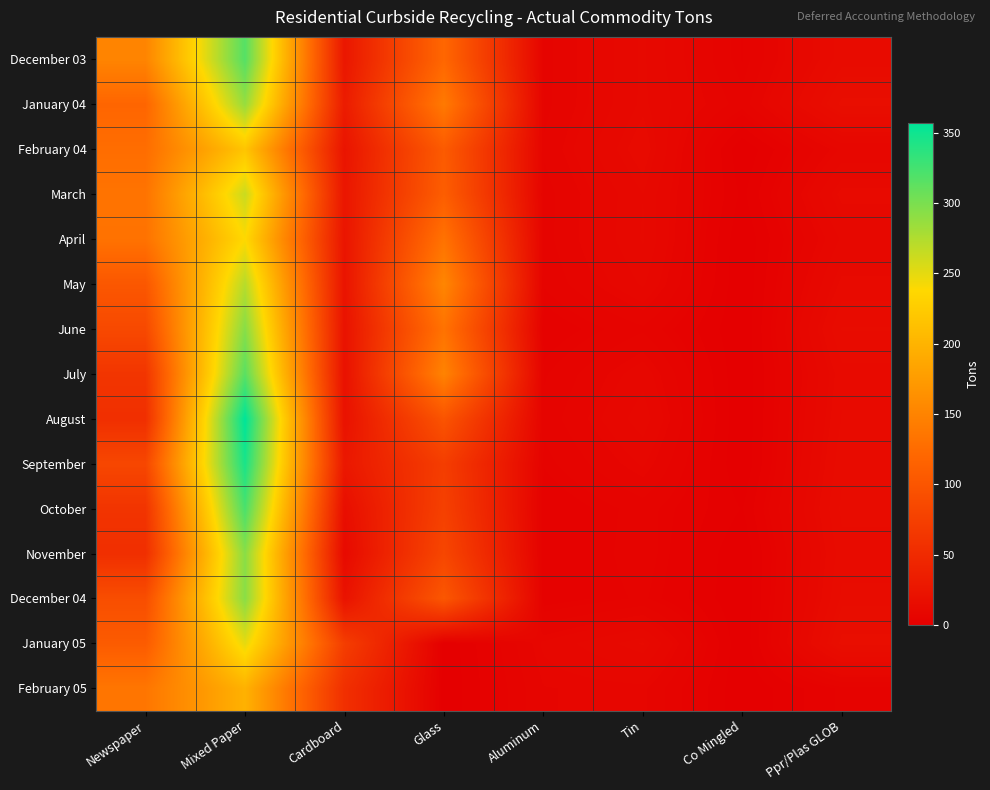

Reading left to right, extract all data points from this chart.

December 03: Newspaper=150.8	Mixed Paper=317.0	Cardboard=26.9	Glass=120.0	Aluminum=5.7	Tin=11.4	Co Mingled=4.1	Ppr/Plas GLOB=14.1
January 04: Newspaper=118.6	Mixed Paper=286.4	Cardboard=32.3	Glass=139.9	Aluminum=5.8	Tin=11.5	Co Mingled=5.5	Ppr/Plas GLOB=17.1
February 04: Newspaper=126.9	Mixed Paper=217.7	Cardboard=24.1	Glass=106.3	Aluminum=6.5	Tin=12.8	Co Mingled=0.0	Ppr/Plas GLOB=8.7
March: Newspaper=133.4	Mixed Paper=262.8	Cardboard=26.0	Glass=109.5	Aluminum=5.6	Tin=11.1	Co Mingled=1.0	Ppr/Plas GLOB=12.4
April: Newspaper=132.1	Mixed Paper=238.1	Cardboard=24.6	Glass=132.3	Aluminum=5.7	Tin=11.3	Co Mingled=0.0	Ppr/Plas GLOB=10.0
May: Newspaper=102.2	Mixed Paper=271.4	Cardboard=23.5	Glass=152.2	Aluminum=5.0	Tin=10.0	Co Mingled=0.0	Ppr/Plas GLOB=12.3
June: Newspaper=85.5	Mixed Paper=293.4	Cardboard=22.1	Glass=132.4	Aluminum=3.0	Tin=6.0	Co Mingled=0.0	Ppr/Plas GLOB=14.8
July: Newspaper=62.6	Mixed Paper=314.8	Cardboard=20.5	Glass=149.6	Aluminum=4.7	Tin=9.3	Co Mingled=0.0	Ppr/Plas GLOB=12.7
August: Newspaper=55.4	Mixed Paper=357.0	Cardboard=21.2	Glass=98.4	Aluminum=5.3	Tin=10.6	Co Mingled=0.0	Ppr/Plas GLOB=13.4
September: Newspaper=83.0	Mixed Paper=345.0	Cardboard=28.0	Glass=72.1	Aluminum=4.3	Tin=8.6	Co Mingled=0.0	Ppr/Plas GLOB=14.2
October: Newspaper=61.3	Mixed Paper=322.1	Cardboard=17.1	Glass=75.6	Aluminum=2.8	Tin=5.5	Co Mingled=1.3	Ppr/Plas GLOB=15.0
November: Newspaper=55.1	Mixed Paper=292.6	Cardboard=12.0	Glass=82.5	Aluminum=2.9	Tin=5.7	Co Mingled=0.0	Ppr/Plas GLOB=14.1
December 04: Newspaper=91.1	Mixed Paper=292.5	Cardboard=21.9	Glass=101.6	Aluminum=3.3	Tin=5.1	Co Mingled=0.0	Ppr/Plas GLOB=14.9
January 05: Newspaper=106.9	Mixed Paper=249.6	Cardboard=72.1	Glass=0.0	Aluminum=8.6	Tin=12.0	Co Mingled=0.0	Ppr/Plas GLOB=17.2
February 05: Newspaper=135.9	Mixed Paper=197.8	Cardboard=55.8	Glass=0.0	Aluminum=7.6	Tin=8.0	Co Mingled=0.0	Ppr/Plas GLOB=4.5